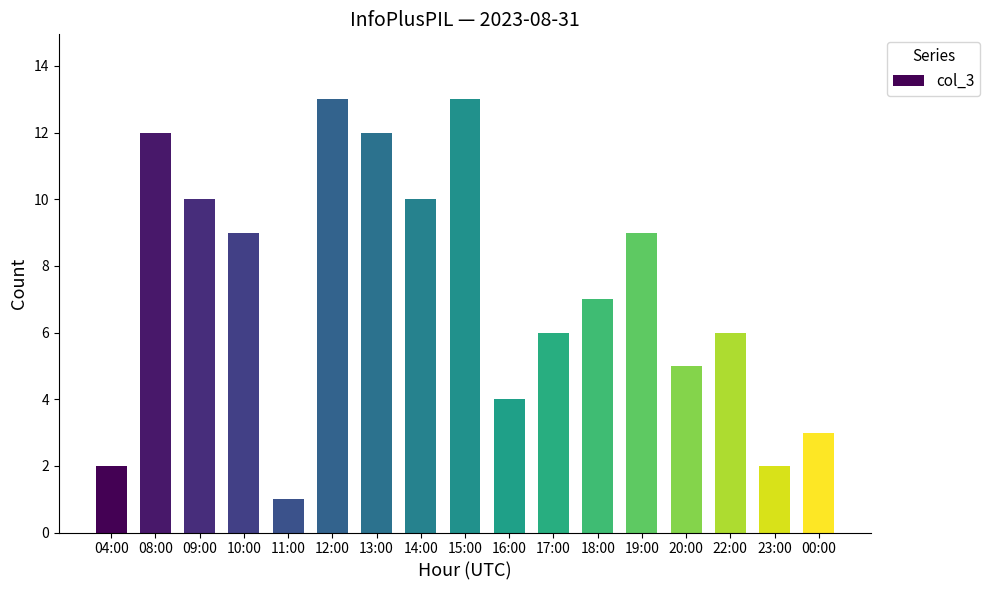

What is the difference between the second highest and second lowest values?

11